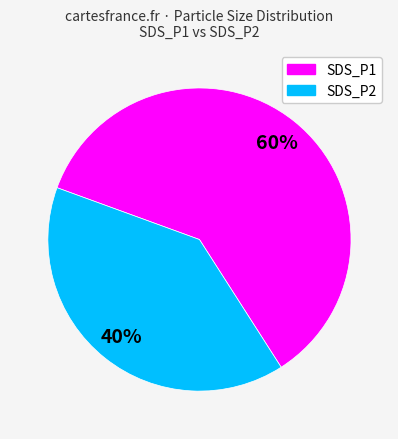

How many slices are in this pie chart?

2